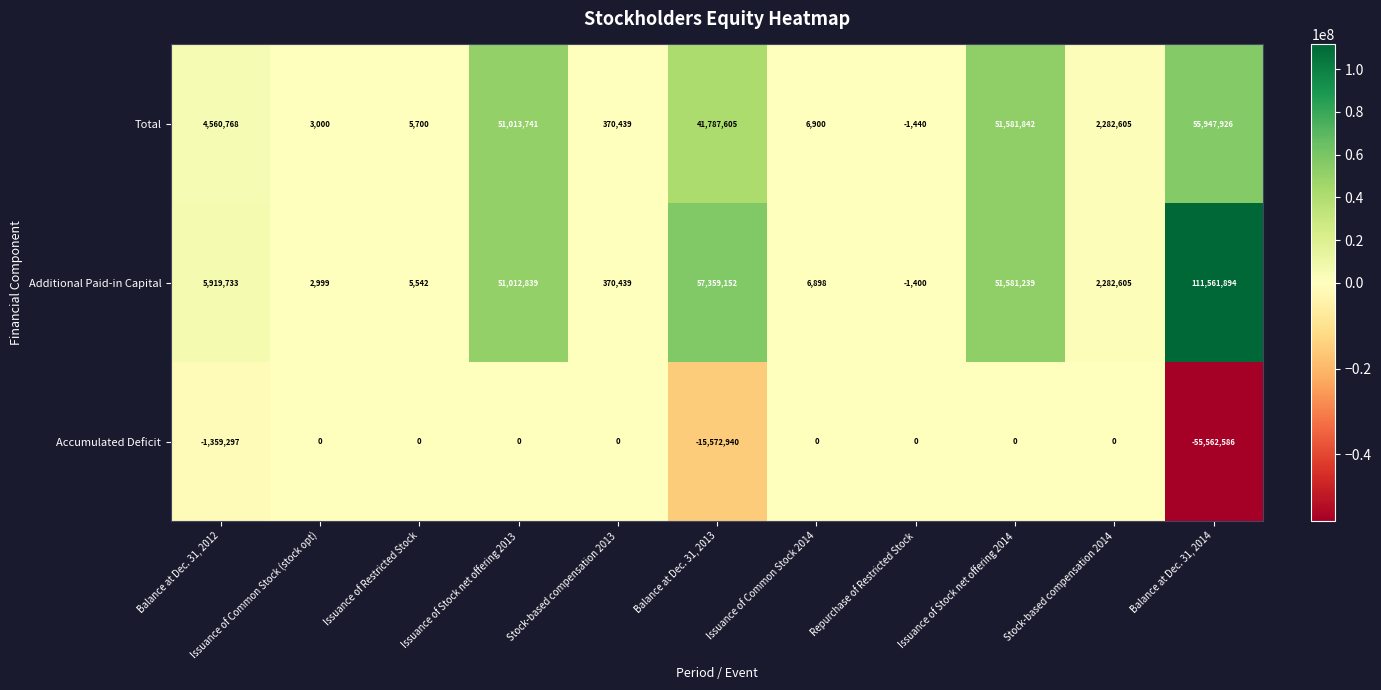

How many distinct data groups are displayed?

3